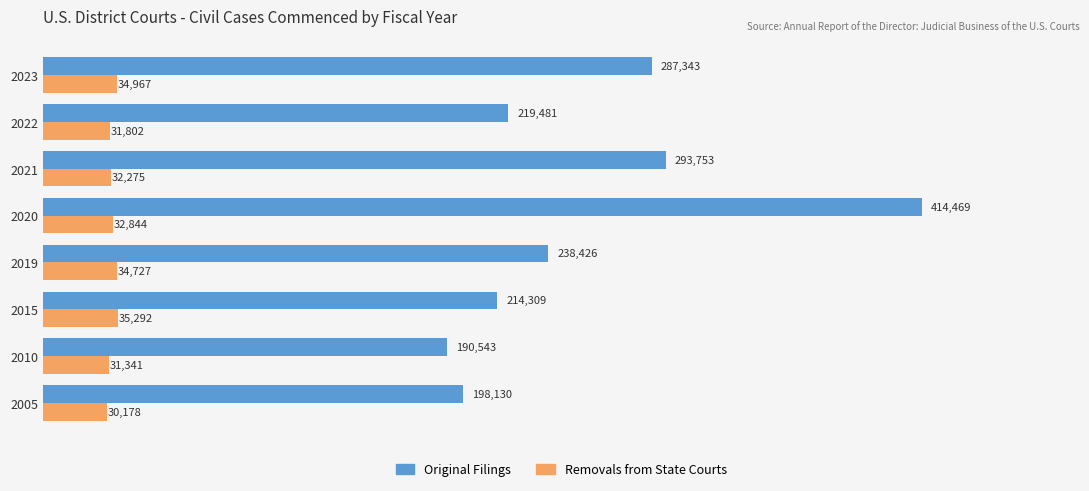

Rank the series at 2010 from lowest to highest value.

Removals from State Courts, Original Filings